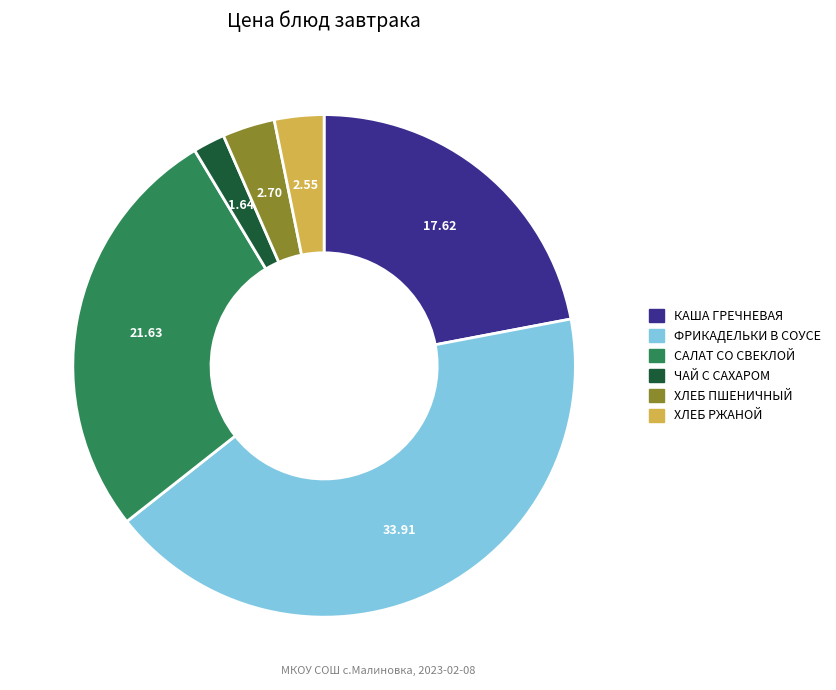

Does any single category account for the majority?

No